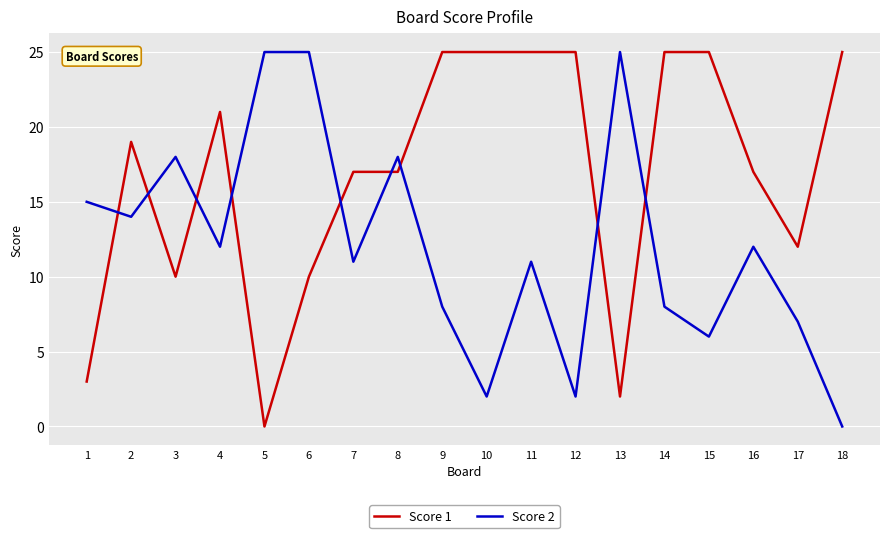

At which category does Score 1 reach its first local valley?

3